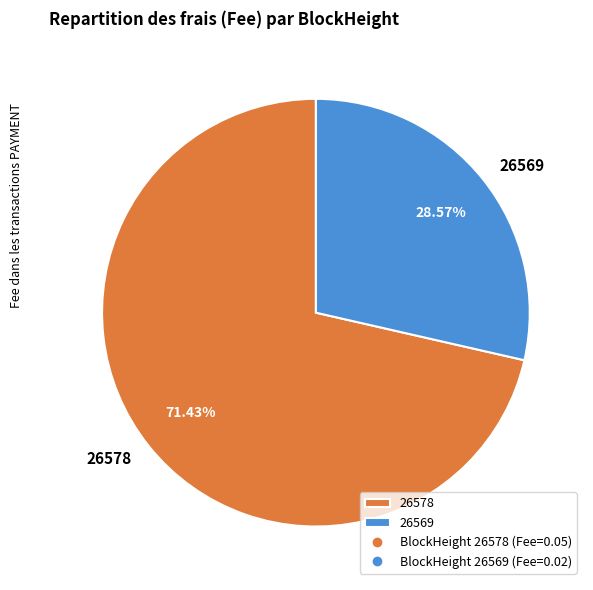

To the nearest percent, what percentage of the pie is 26578?

71%